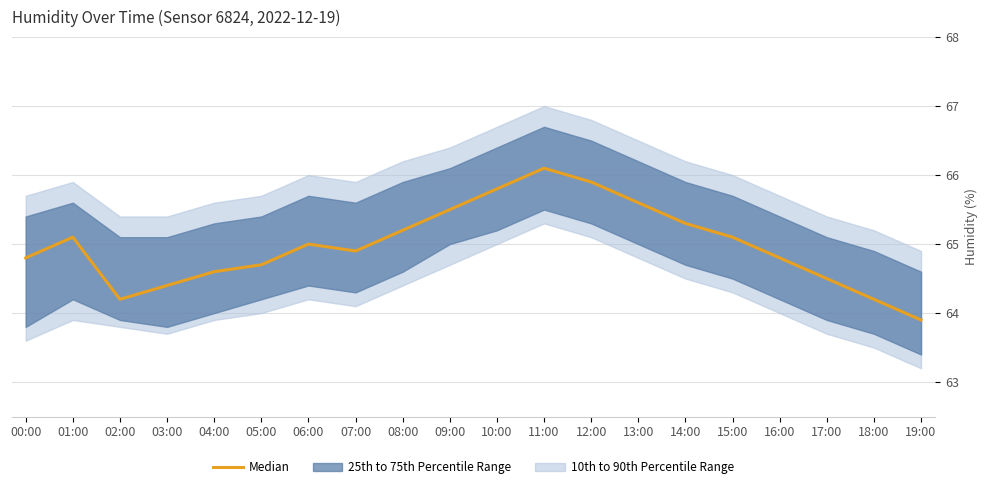

Reading left to right, transcribe all the data shown in this chart.

00:00=64.8	01:00=65.1	02:00=64.2	03:00=64.4	04:00=64.6	05:00=64.7	06:00=65.0	07:00=64.9	08:00=65.2	09:00=65.5	10:00=65.8	11:00=66.1	12:00=65.9	13:00=65.6	14:00=65.3	15:00=65.1	16:00=64.8	17:00=64.5	18:00=64.2	19:00=63.9